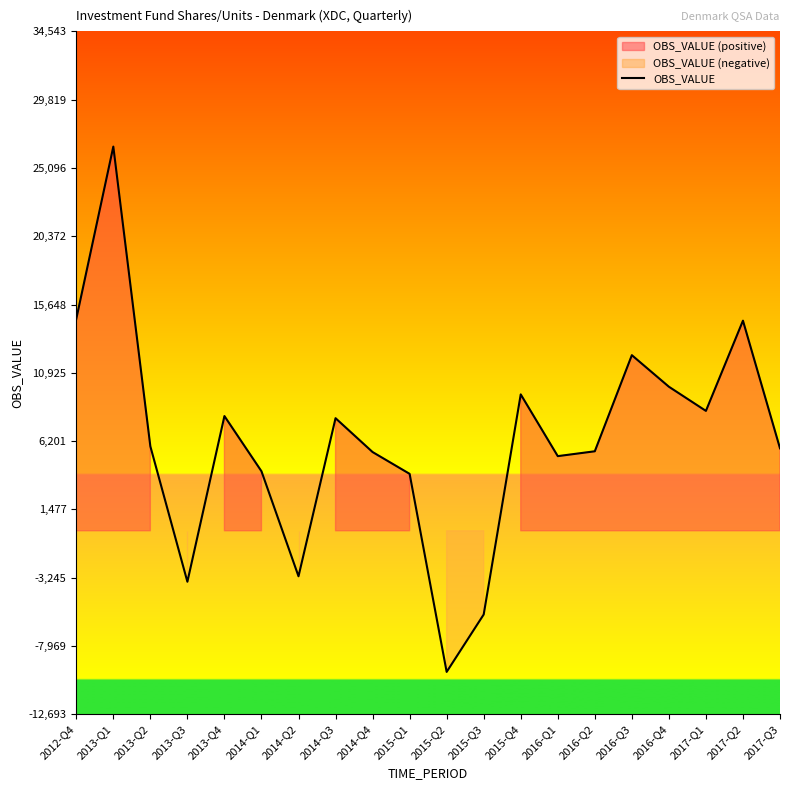

What is the sum of all values?

124770